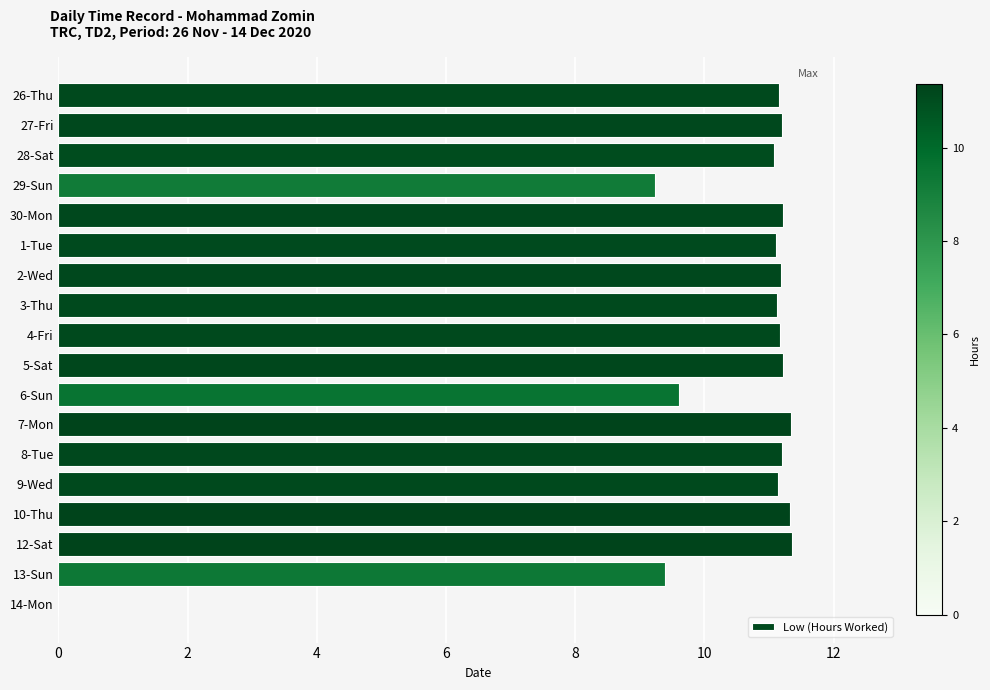

What is the sum of all values?

185.0